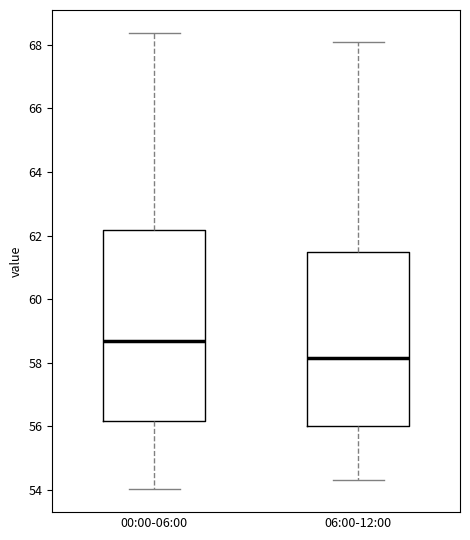

Comparing the boxes themselves (not the whiskers), which one is the tallest?

00:00-06:00